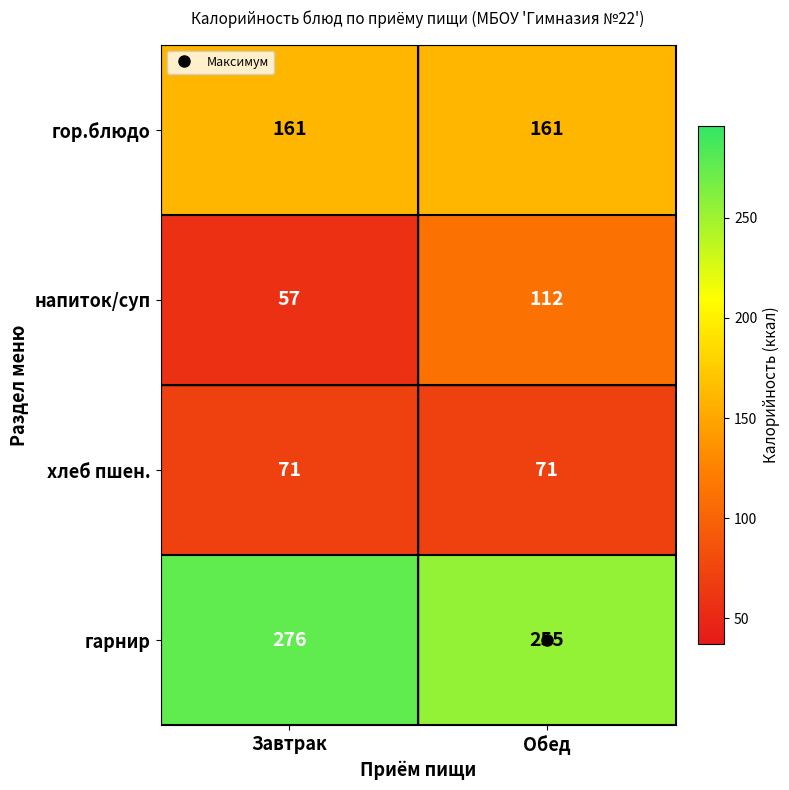

What is the total value across all series at Завтрак?

565